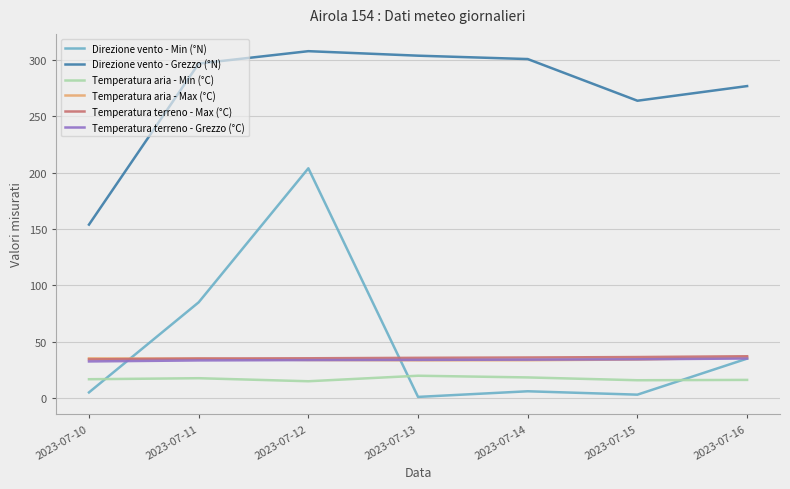

Between 2023-07-13 and 2023-07-15, which series saw the biggest shift?

Direzione vento - Grezzo (°N)